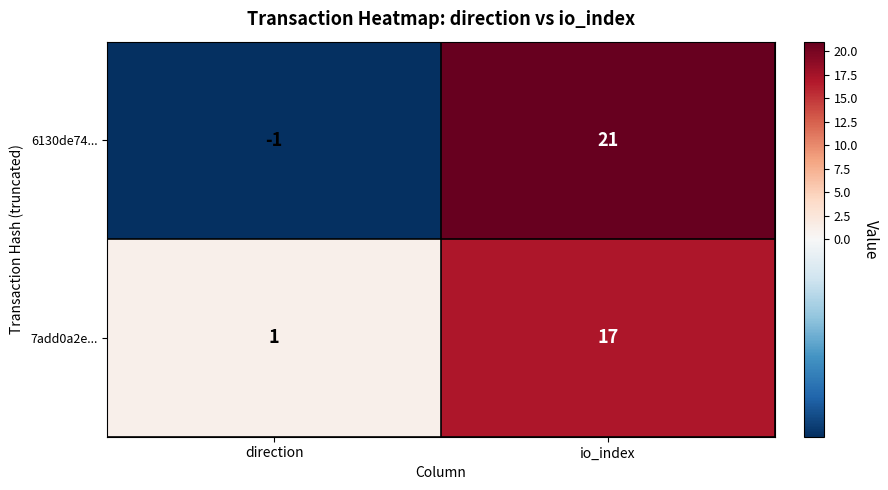

What is the average value of the 7add0a2e... series?

9